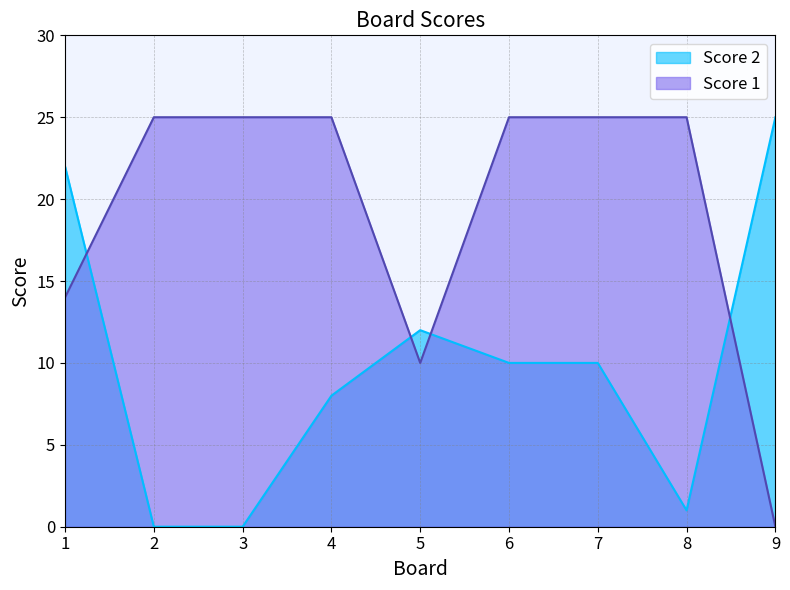

What are all the series names shown in the legend?

Score 2, Score 1